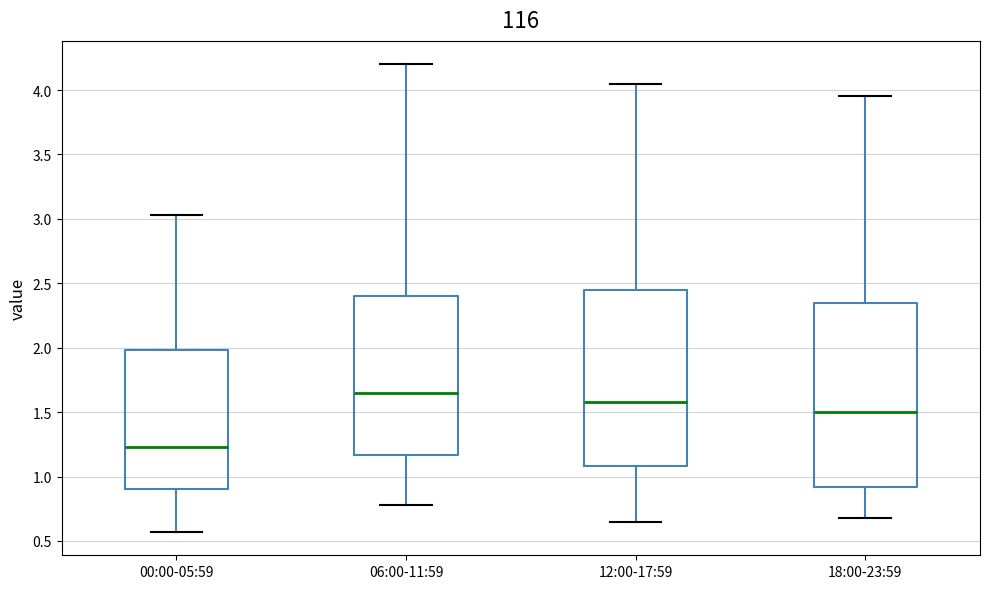

Where is the lower edge of the box for 18:00-23:59 on the y-axis? The values are not printed on the chart, so give them approximately, as read against the axis.

0.90